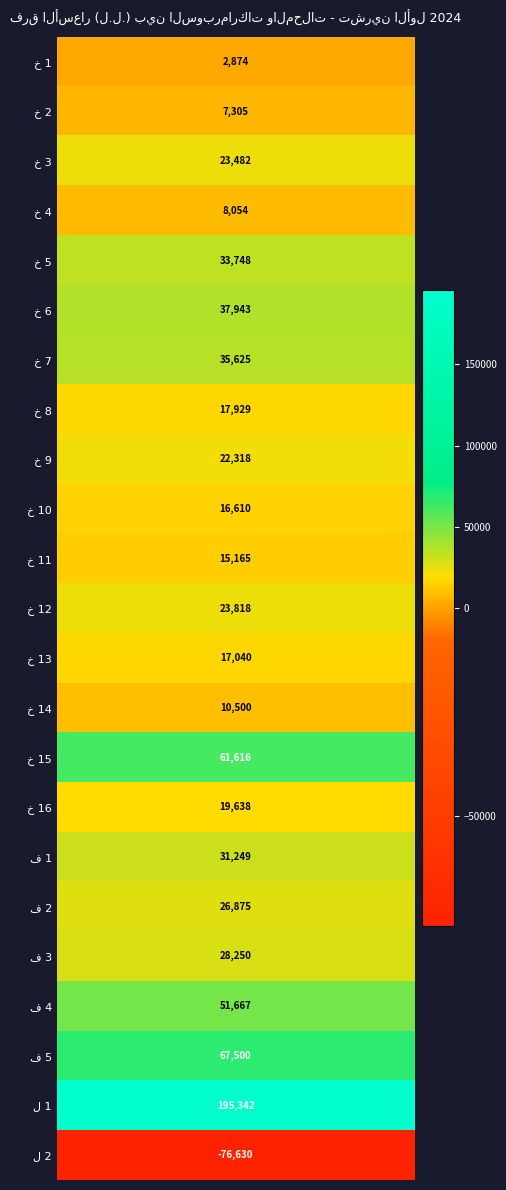

What is the difference between the maximum and minimum values?

271972.3